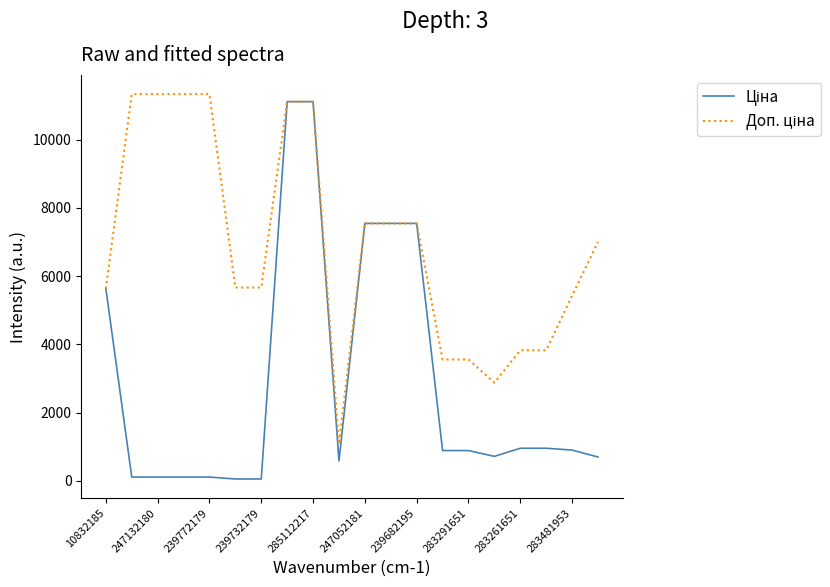

What is the greatest value displayed?

11334.0